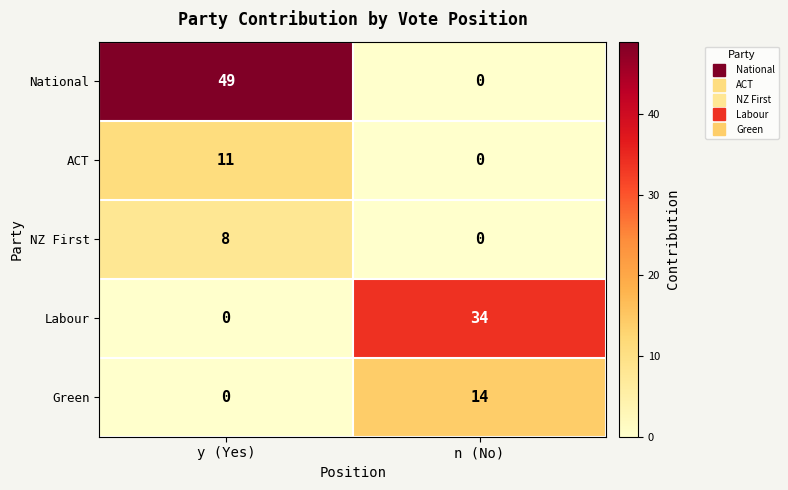

The NZ First series shows 8 at y (Yes). True or false?

True